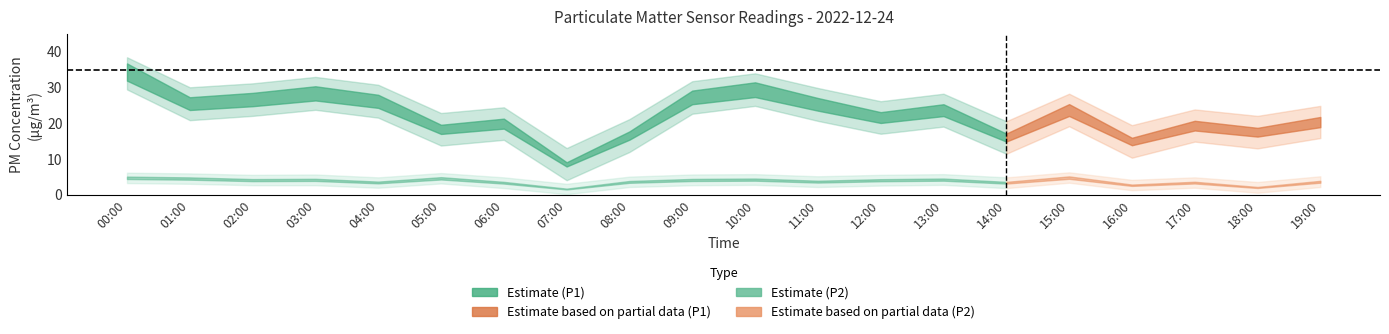

What is the value of the P2_upper point at the 20th from the left?

5.2